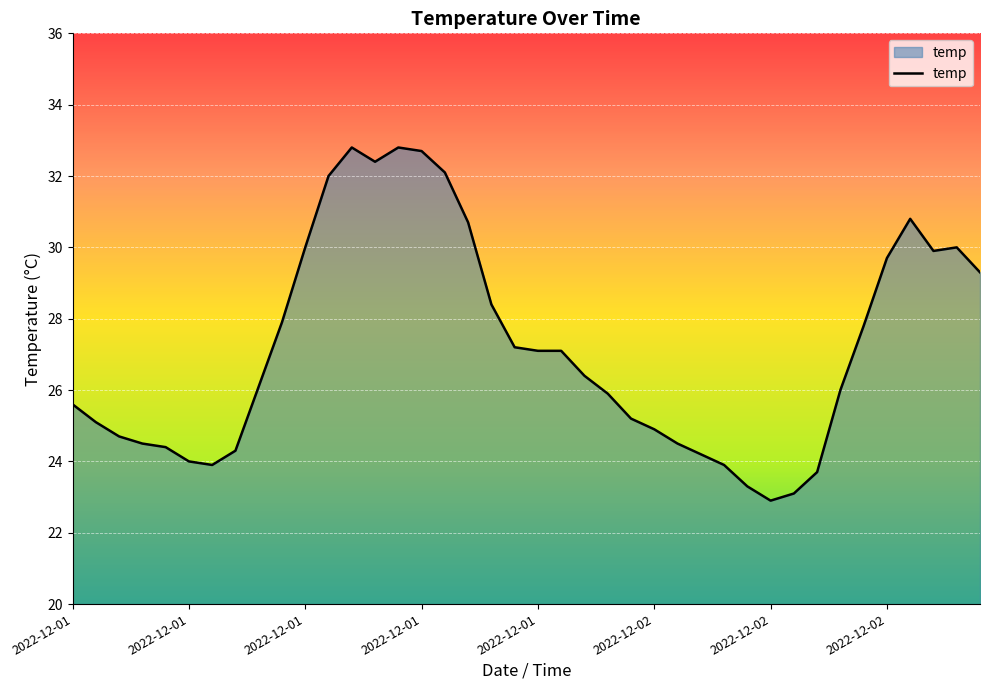

What is the difference between the second highest and minimum values?

9.9